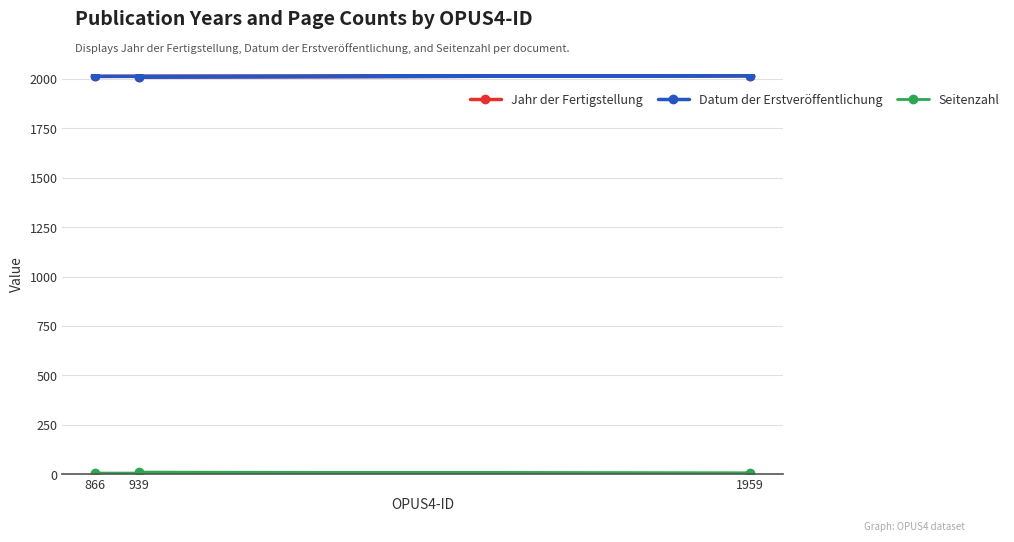

What is the sum of all Datum der Erstveröffentlichung values?

6039